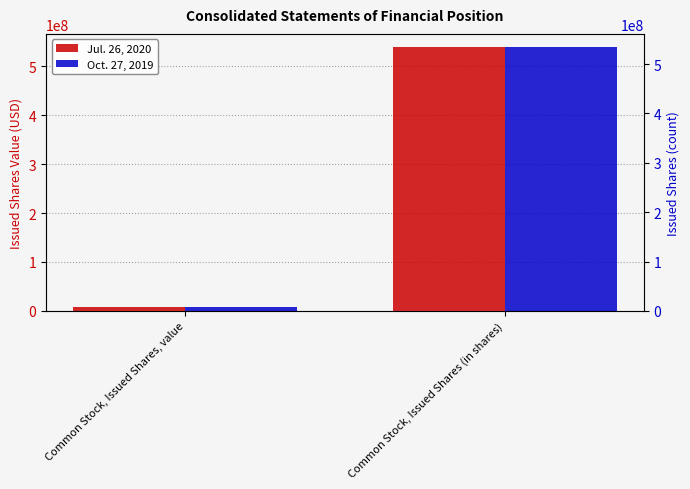

What is the greatest value displayed?

539387013